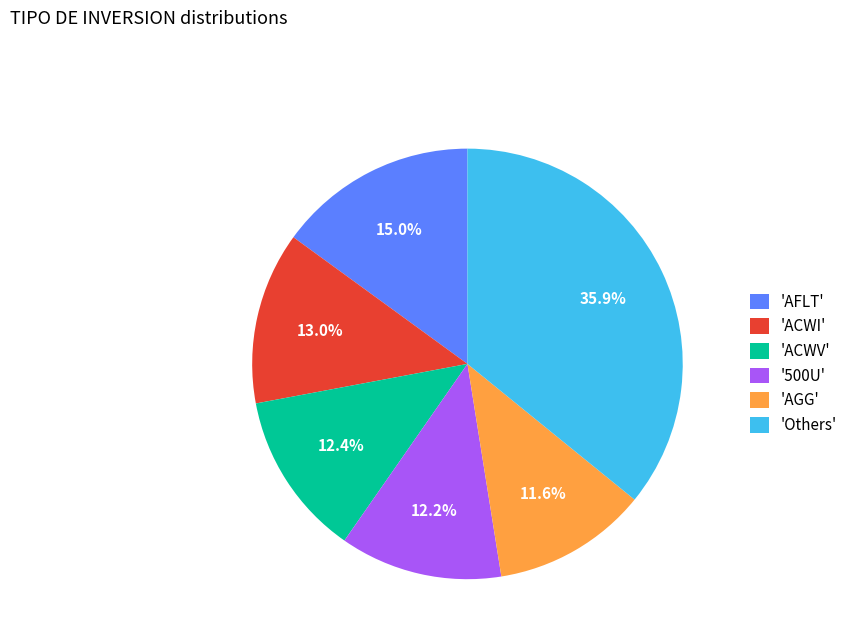

Which slice is the largest?

'Others'